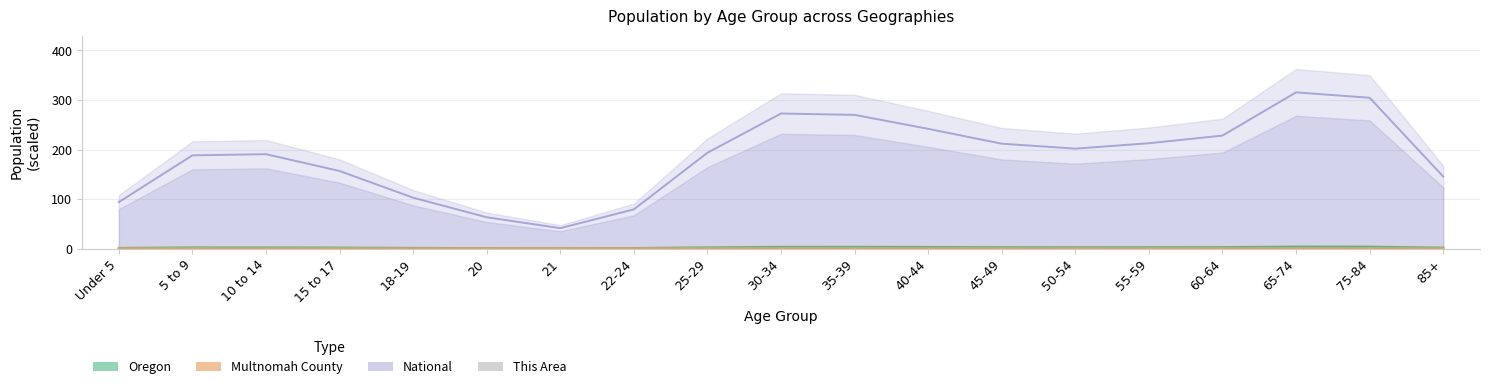

Count the values in the range 0 to 1.

19